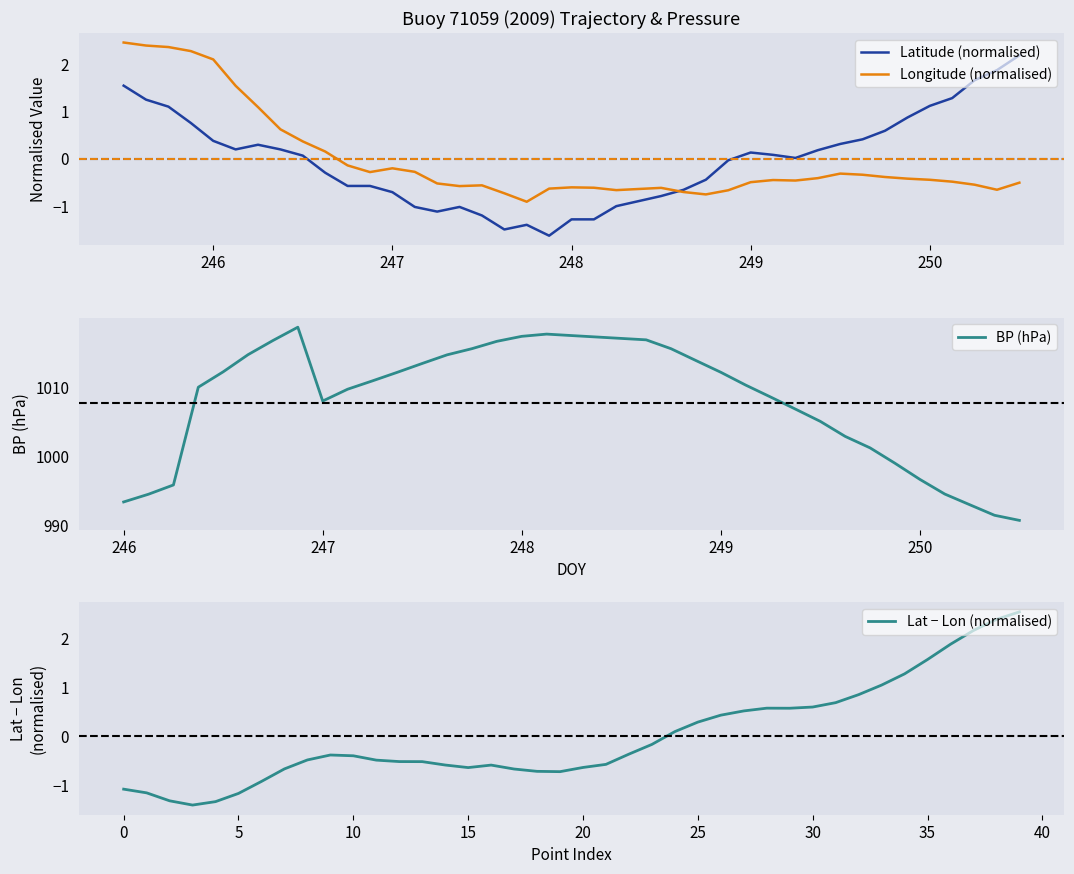

True or false: Lat has a value of -2.0 at 247.25.

False